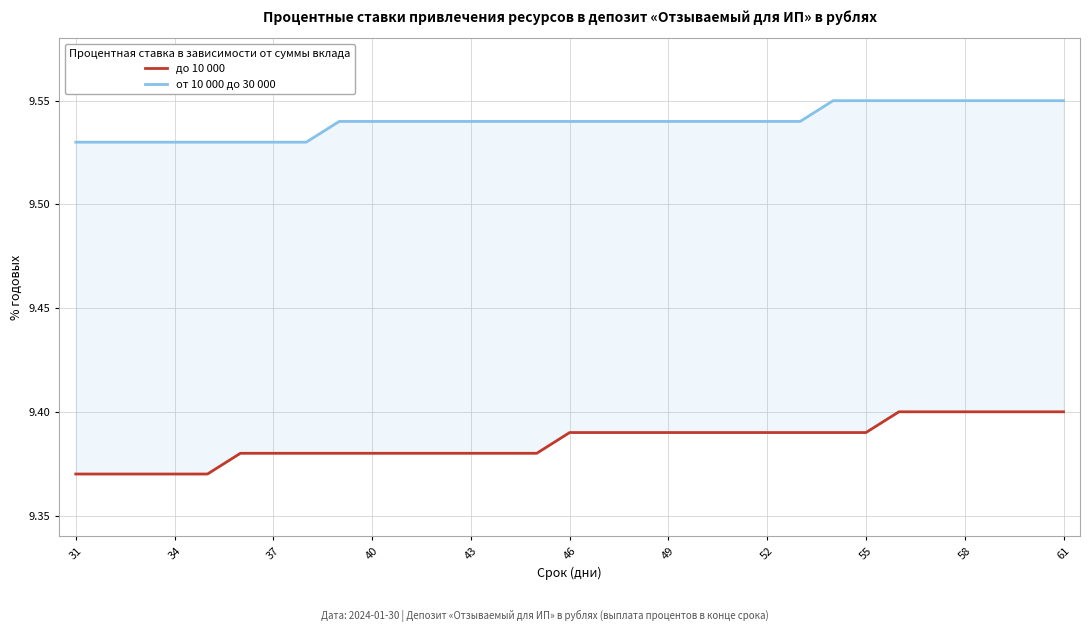

True or false: до 10 000 has more than 2 interior local peaks.

False